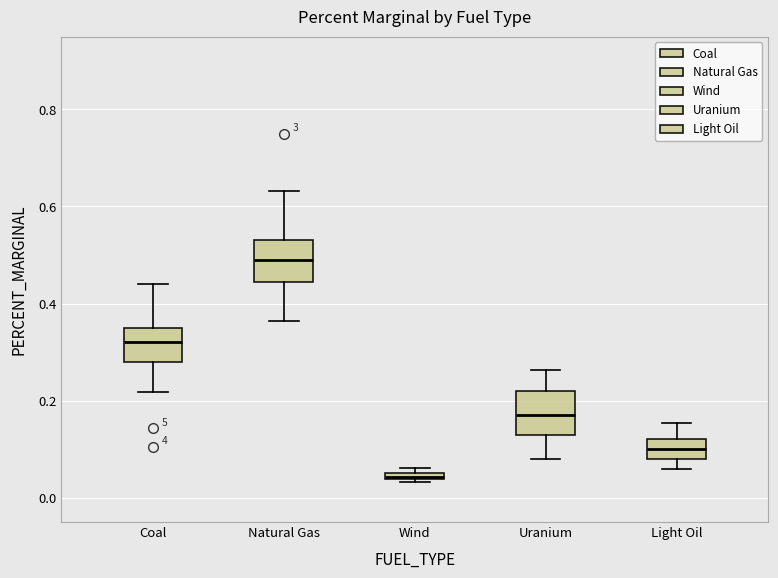

Which box has the highest median line?

Natural Gas